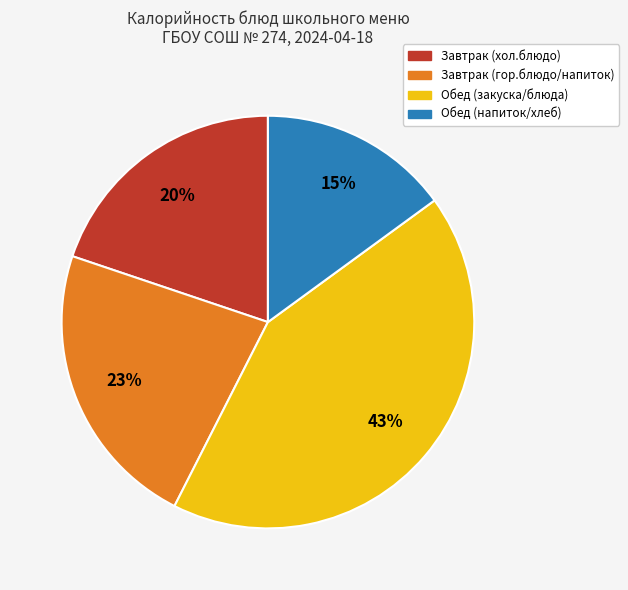

Is there a majority slice in this chart?

No